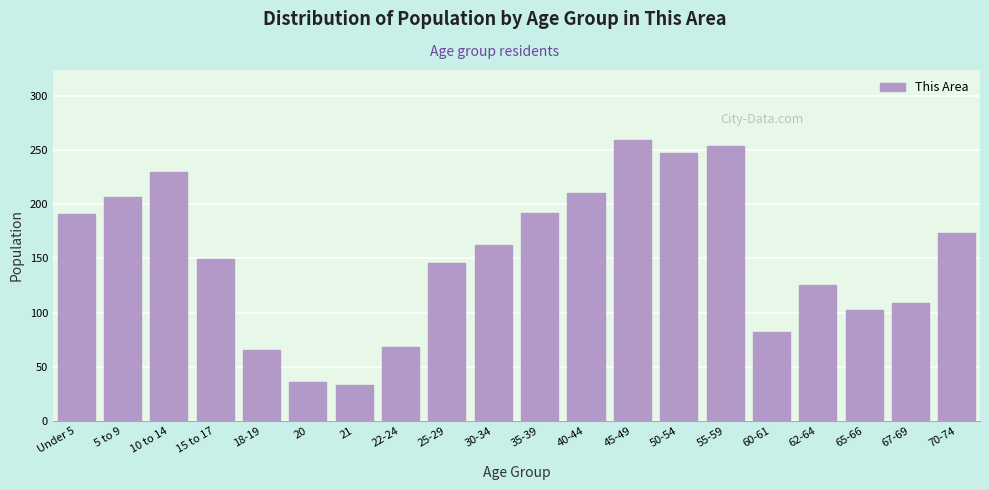

What position from the right is 15 to 17?

17